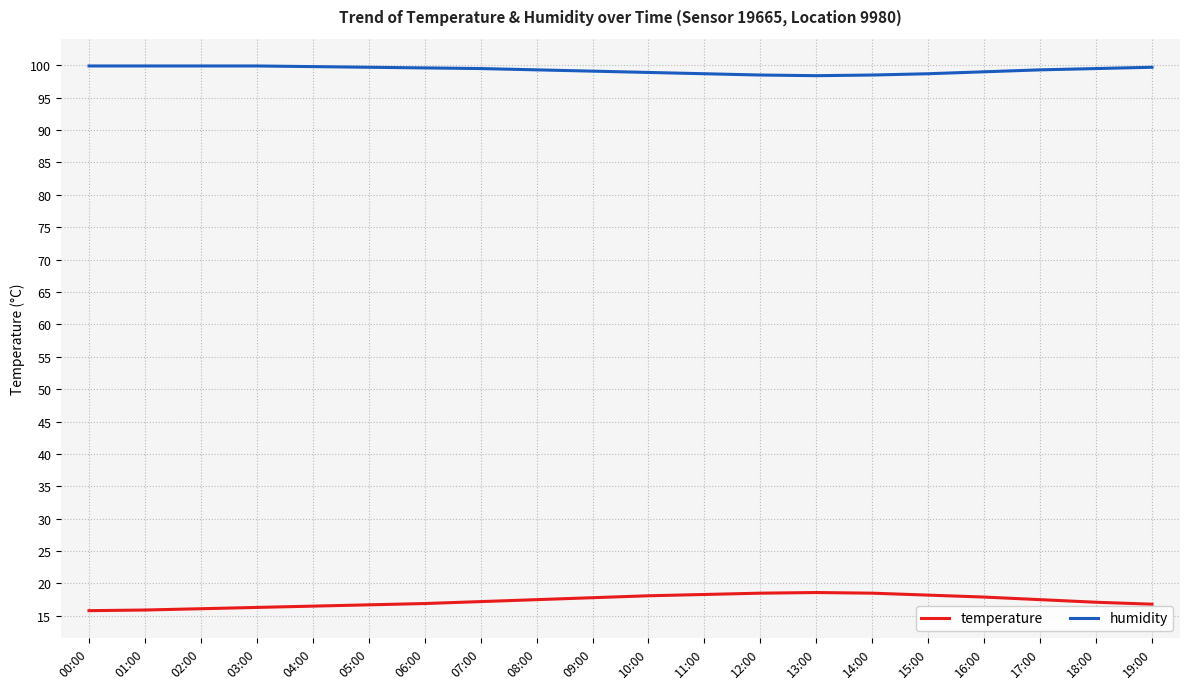

How many lines are shown in the chart?

2